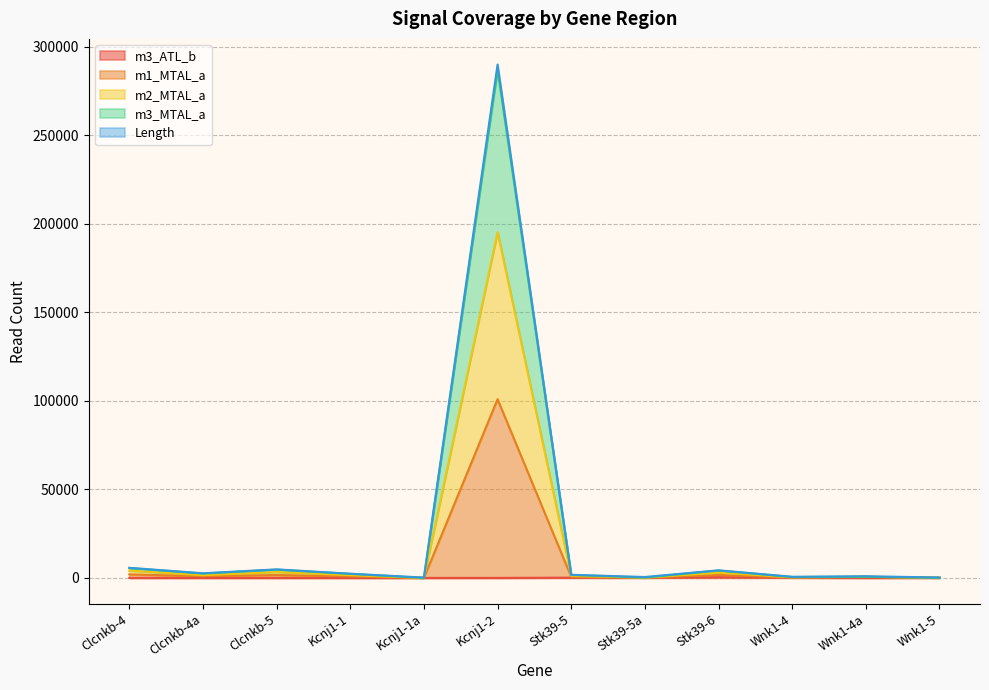

Rank the series at Clcnkb-4a from highest to lowest value.

Length, m3_MTAL_a, m2_MTAL_a, m1_MTAL_a, m3_ATL_b